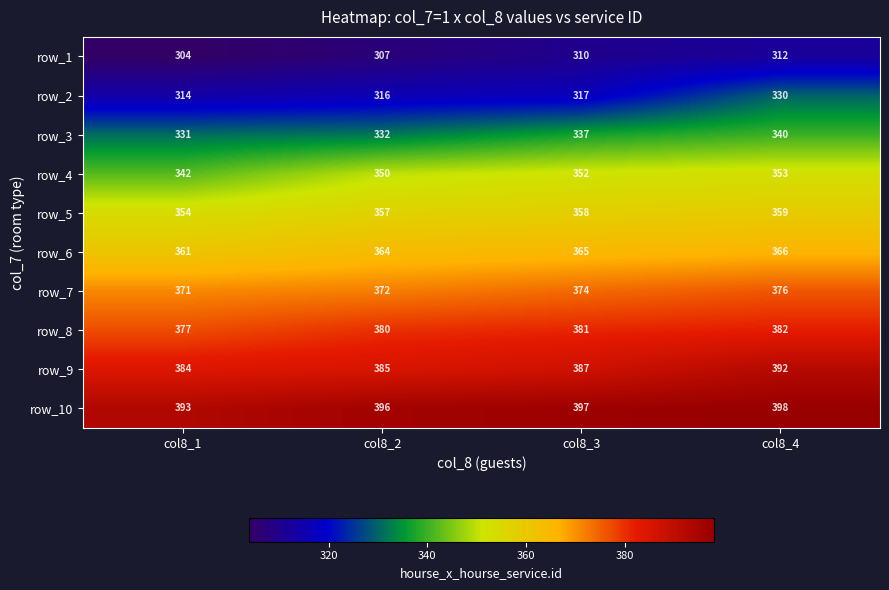

Count the row_10 values in the range 396 to 398.

3